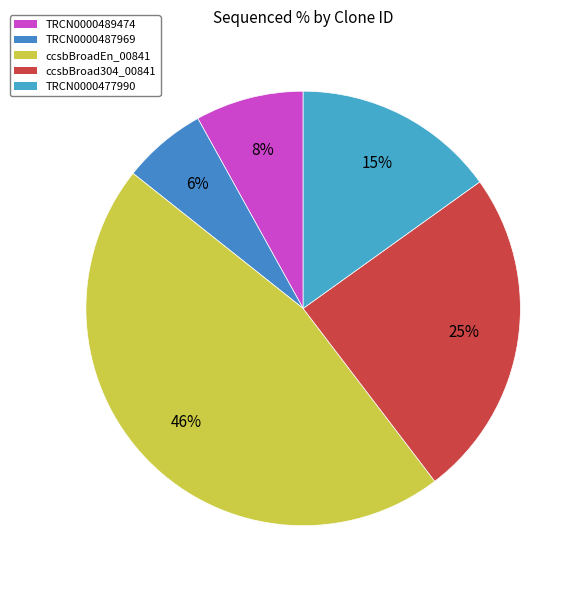

Does any single category account for the majority?

No